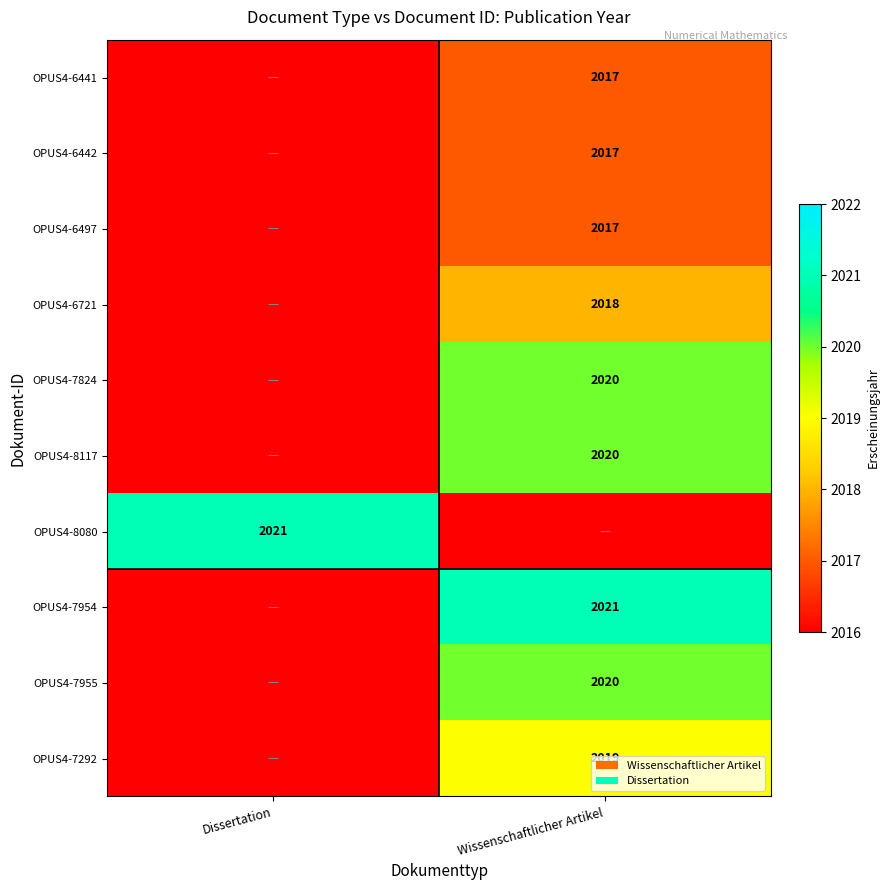

True or false: OPUS4-7955 has a value of 604 at Wissenschaftlicher Artikel.

False